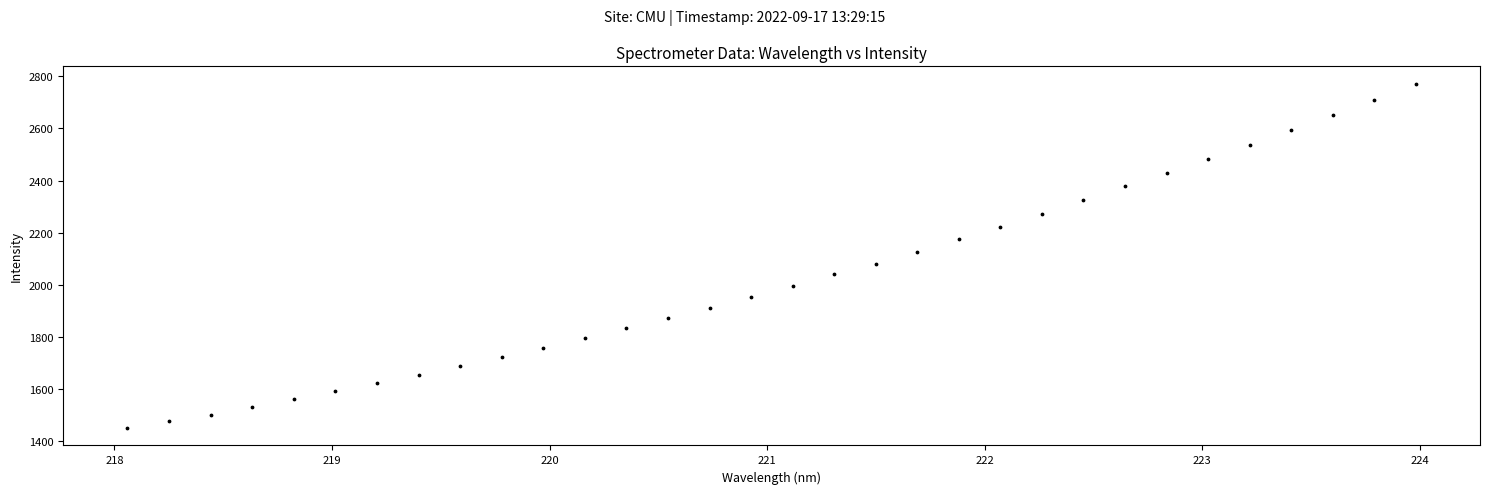

What is the range of Y values (max minus min)?

1323.9